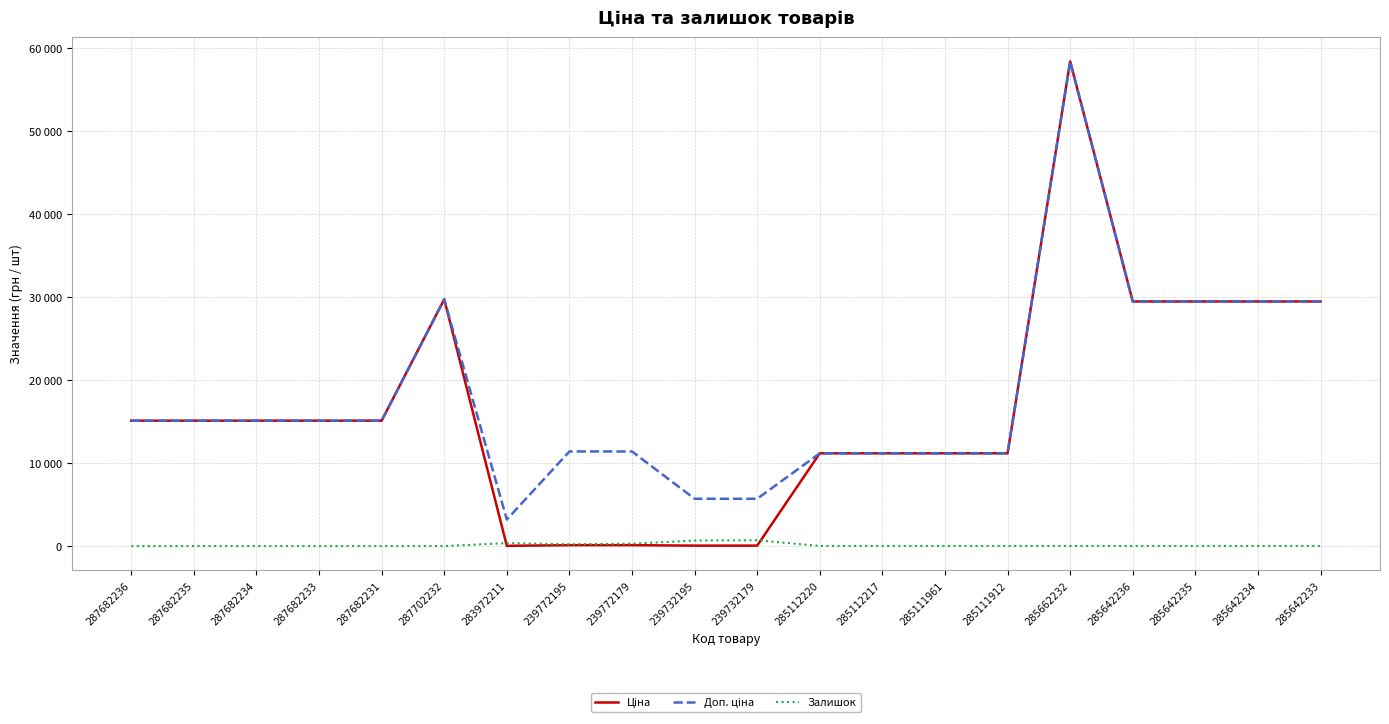

True or false: Доп. ціна has more than 2 interior local peaks.

False